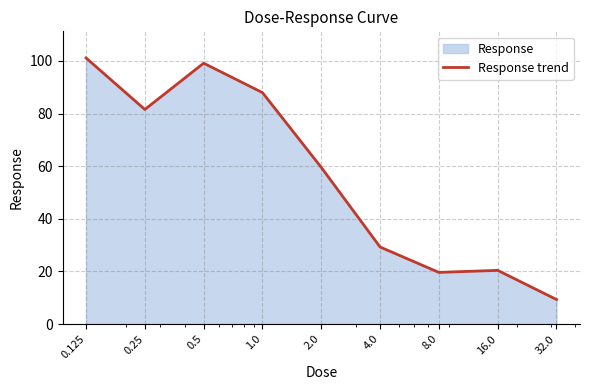

How many interior local valleys (lower than both neighbors) does the data have?

2